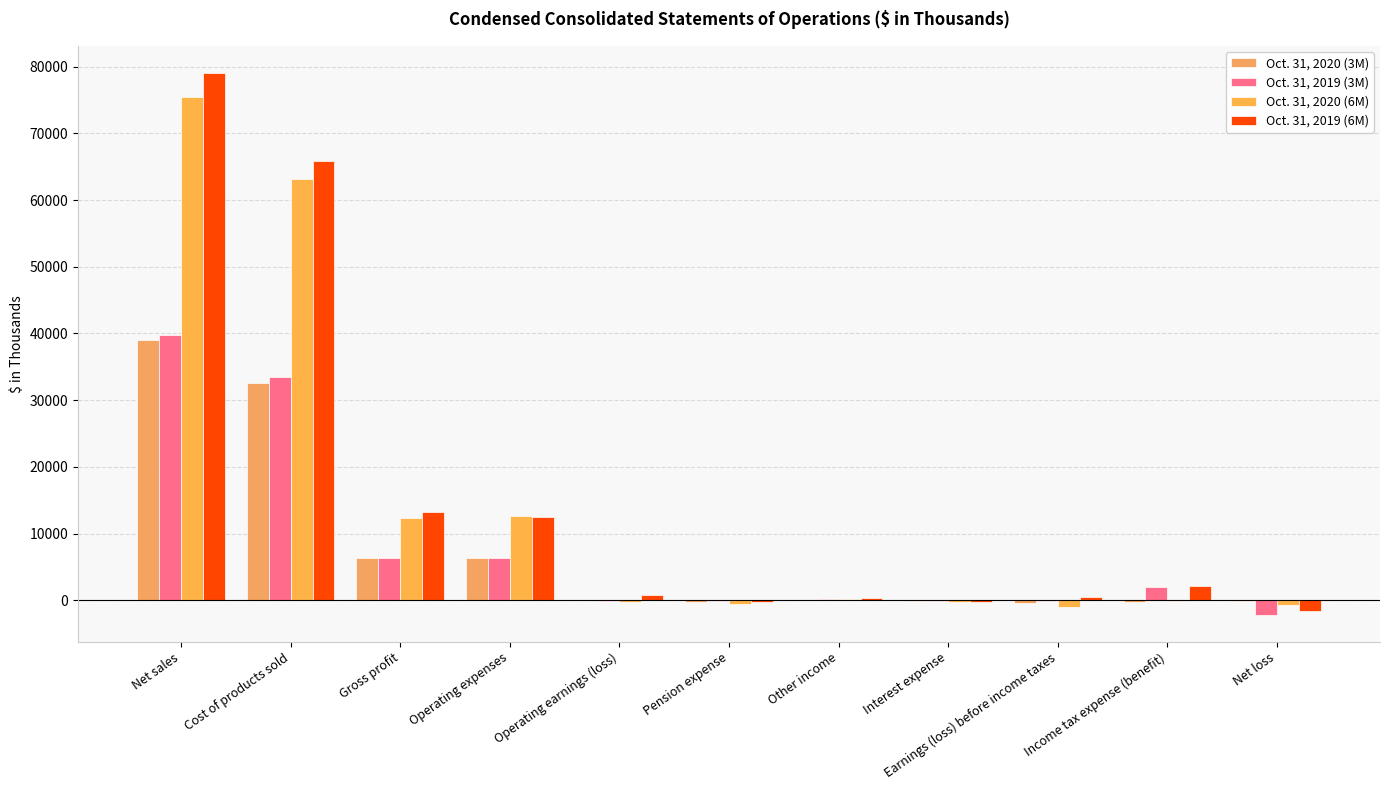

Reading left to right, extract all data points from this chart.

Oct. 31, 2020 (3M): Net sales=39000	Cost of products sold=32605	Gross profit=6395	Operating expenses=6406	Operating earnings (loss)=-11	Pension expense=-289	Other income=66	Interest expense=-128	Earnings (loss) before income taxes=-362	Income tax expense (benefit)=-197	Net loss=-165
Oct. 31, 2019 (3M): Net sales=39722	Cost of products sold=33406	Gross profit=6316	Operating expenses=6355	Operating earnings (loss)=-39	Pension expense=-113	Other income=129	Interest expense=-135	Earnings (loss) before income taxes=-158	Income tax expense (benefit)=2003	Net loss=-2161
Oct. 31, 2020 (6M): Net sales=75423	Cost of products sold=63147	Gross profit=12276	Operating expenses=12563	Operating earnings (loss)=-287	Pension expense=-577	Other income=120	Interest expense=-205	Earnings (loss) before income taxes=-949	Income tax expense (benefit)=-176	Net loss=-773
Oct. 31, 2019 (6M): Net sales=79058	Cost of products sold=65796	Gross profit=13262	Operating expenses=12525	Operating earnings (loss)=737	Pension expense=-226	Other income=298	Interest expense=-302	Earnings (loss) before income taxes=507	Income tax expense (benefit)=2172	Net loss=-1665